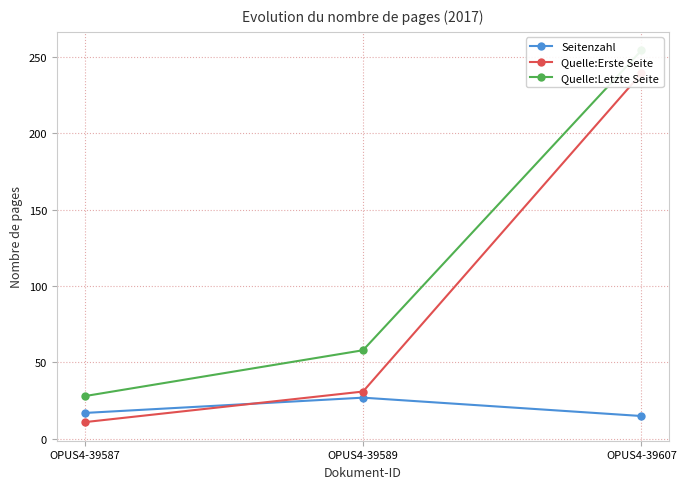

What is the average value of the Seitenzahl series?

20